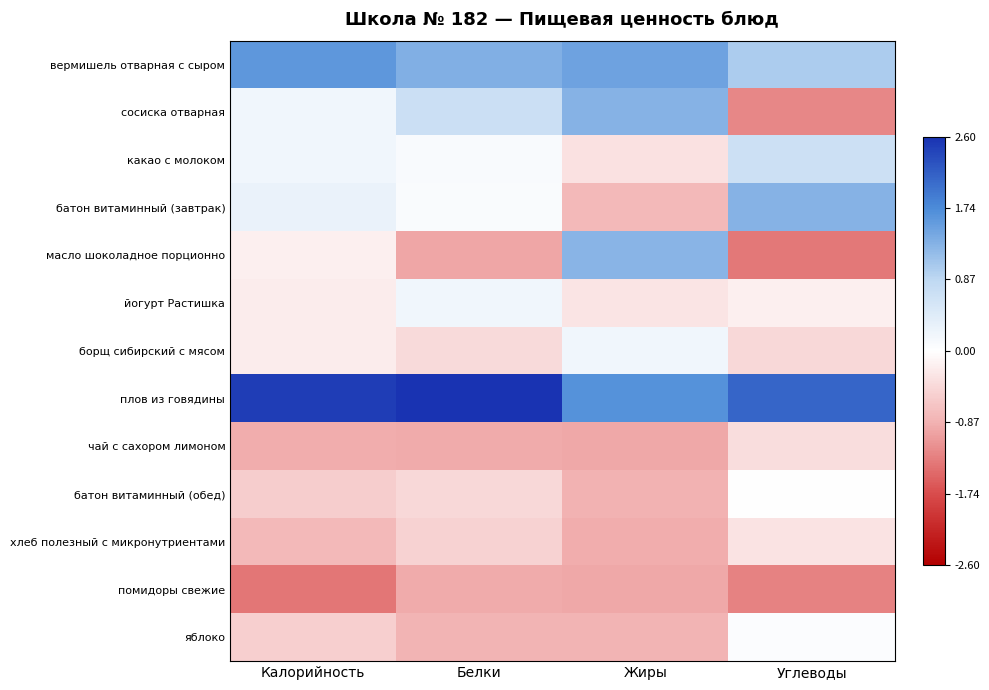

Between Белки and Жиры, which is larger?

Жиры